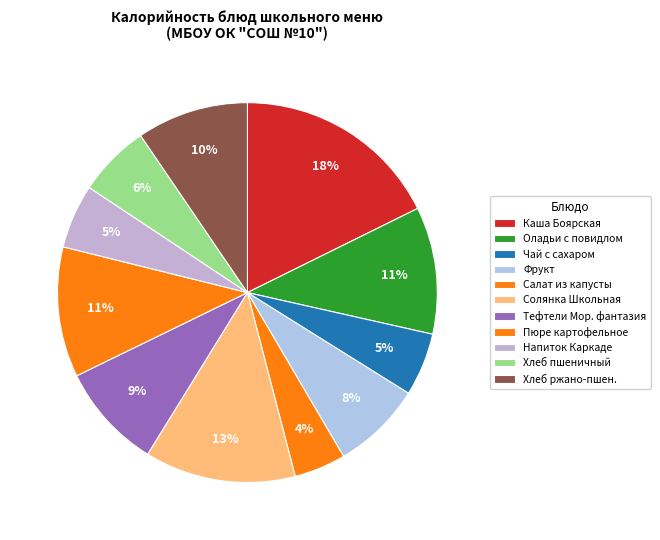

Which category has the smallest portion of the pie?

Салат из капусты